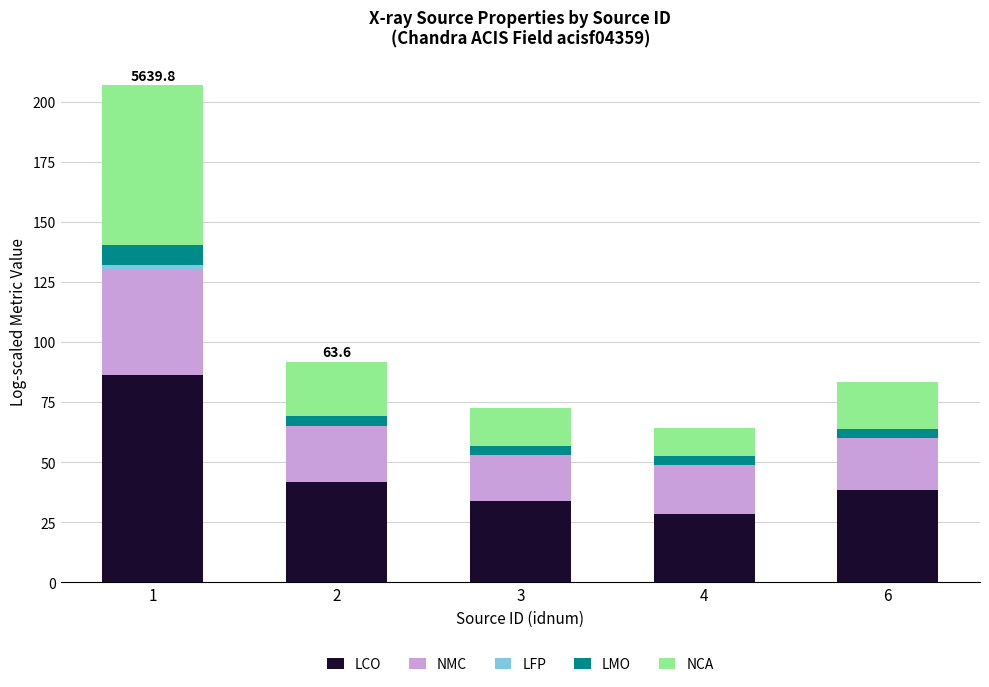

What is the maximum value for LCO?

86.4